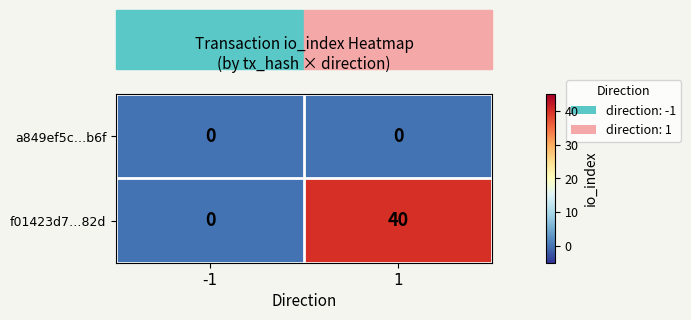

Which series has the largest total across all categories?

f01423d7…82d